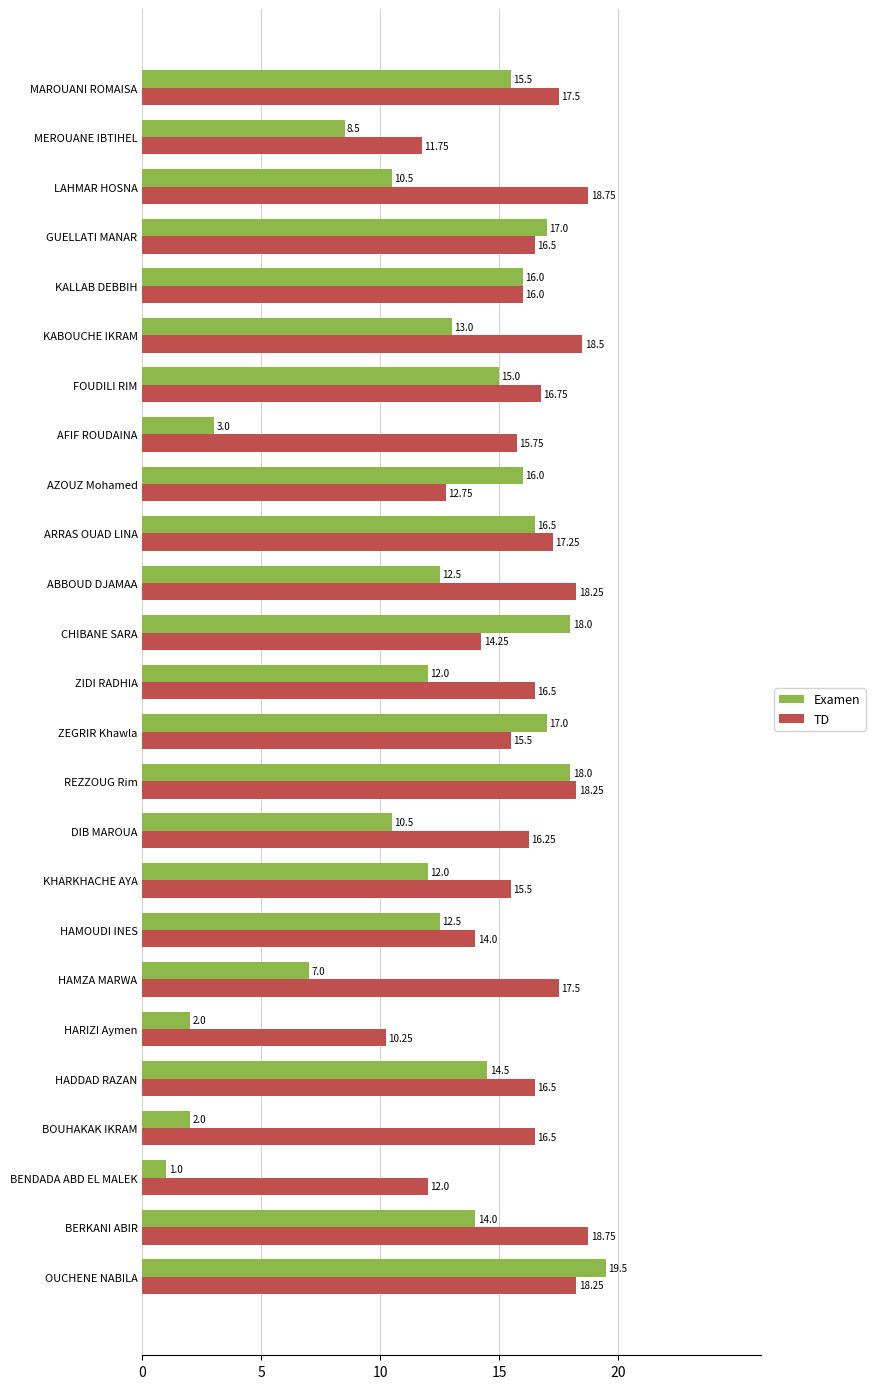

Which category has the lowest value across all series?

BENDADA ABD EL MALEK